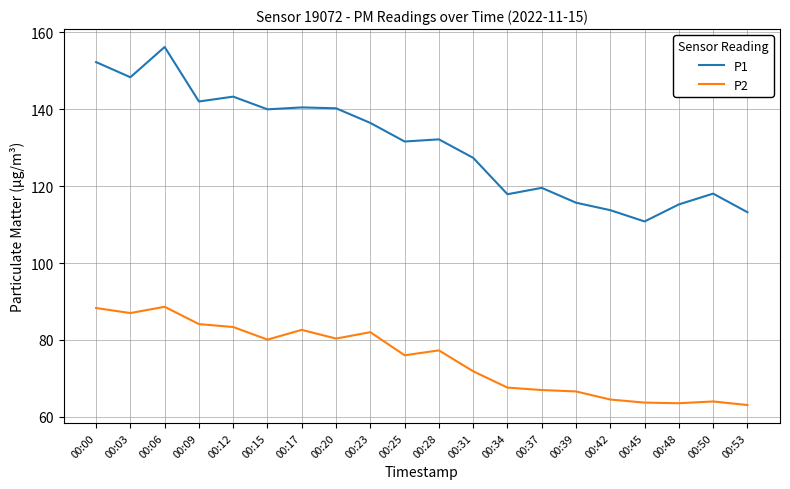

At 00:09, list the series in order from smallest to largest.

P2, P1